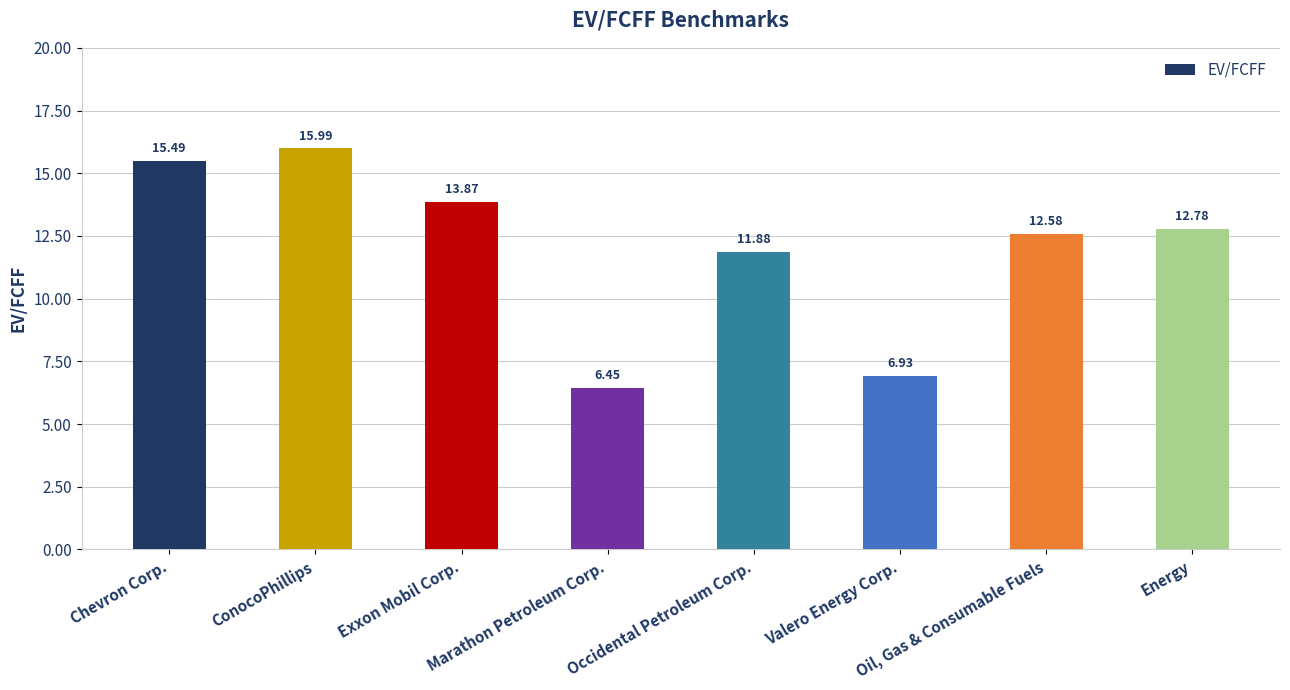

What is the sum of the values at Occidental Petroleum Corp. and Exxon Mobil Corp.?

25.8